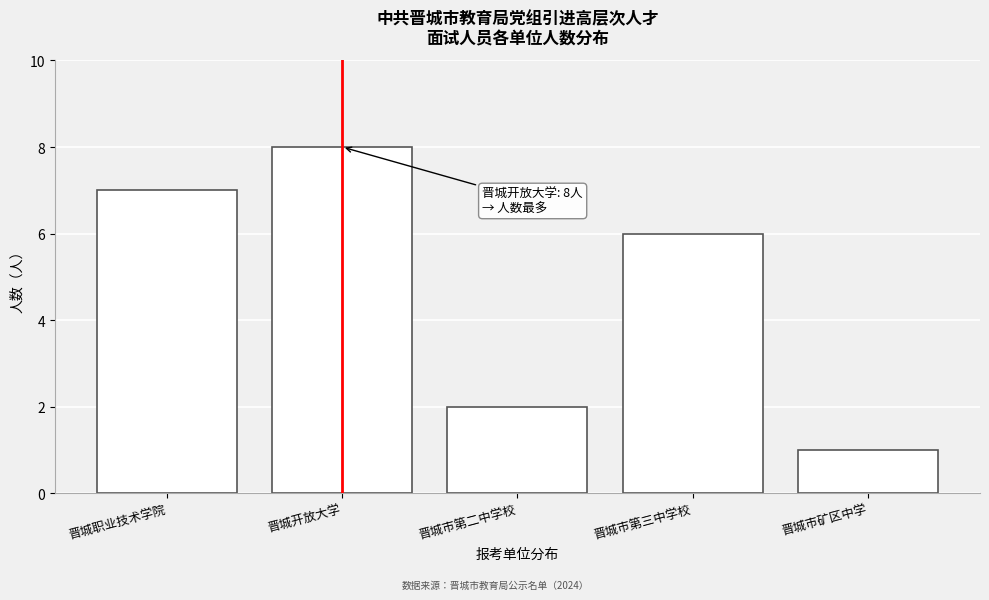

Reading left to right, extract all data points from this chart.

7	8	2	6	1